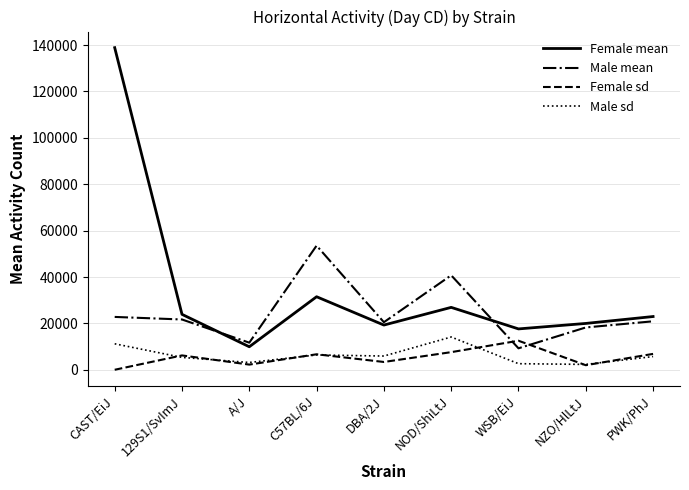

True or false: Female sd and Female mean intersect in this chart.

False